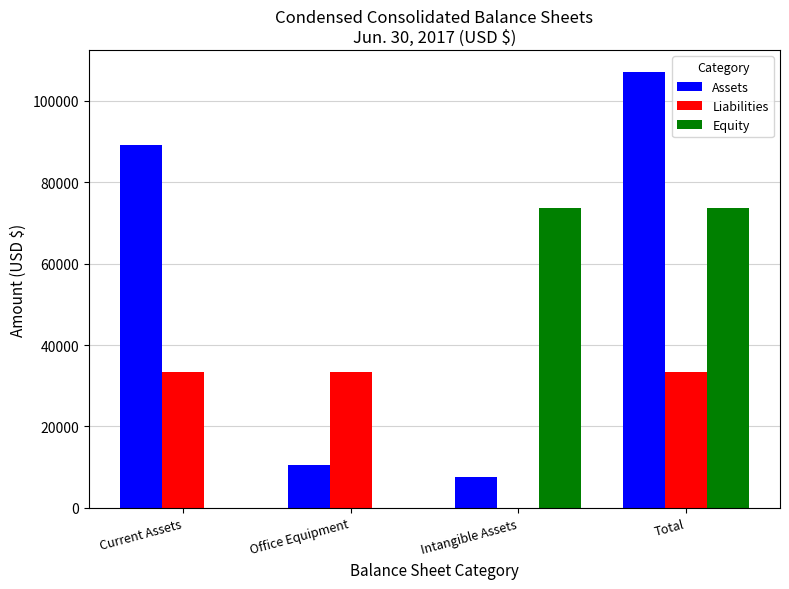

Between Intangible Assets and Total, which series saw the biggest shift?

Assets